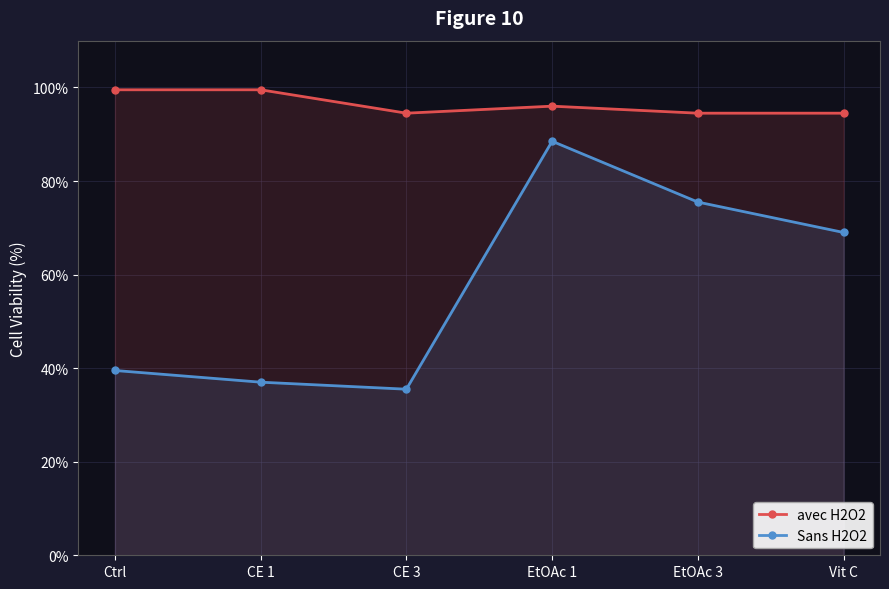

True or false: Sans H2O2 and avec H2O2 intersect in this chart.

False